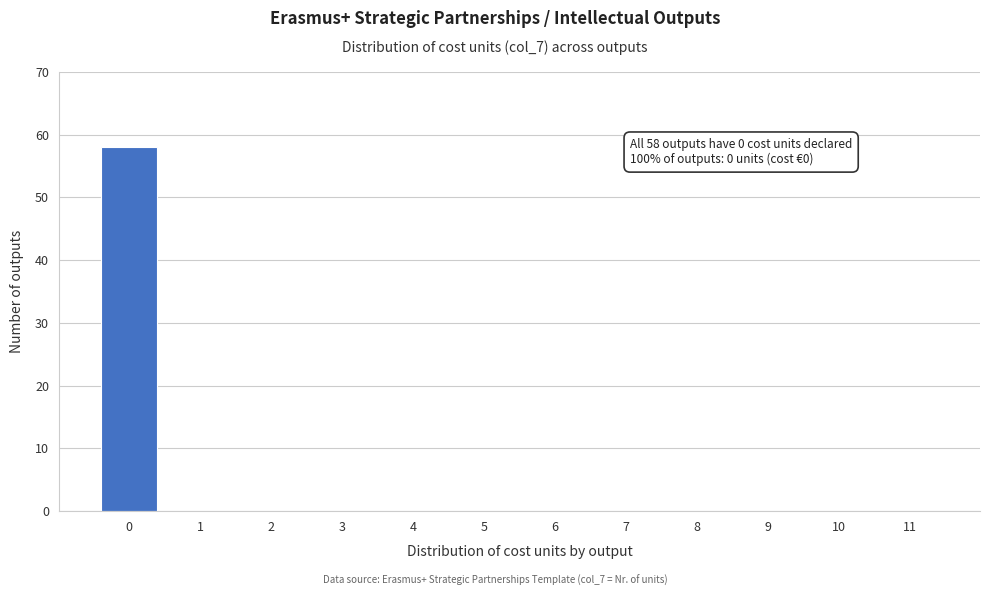

Reading left to right, what are all the values shown in this chart?

0=58	1=0	2=0	3=0	4=0	5=0	6=0	7=0	8=0	9=0	10=0	11=0